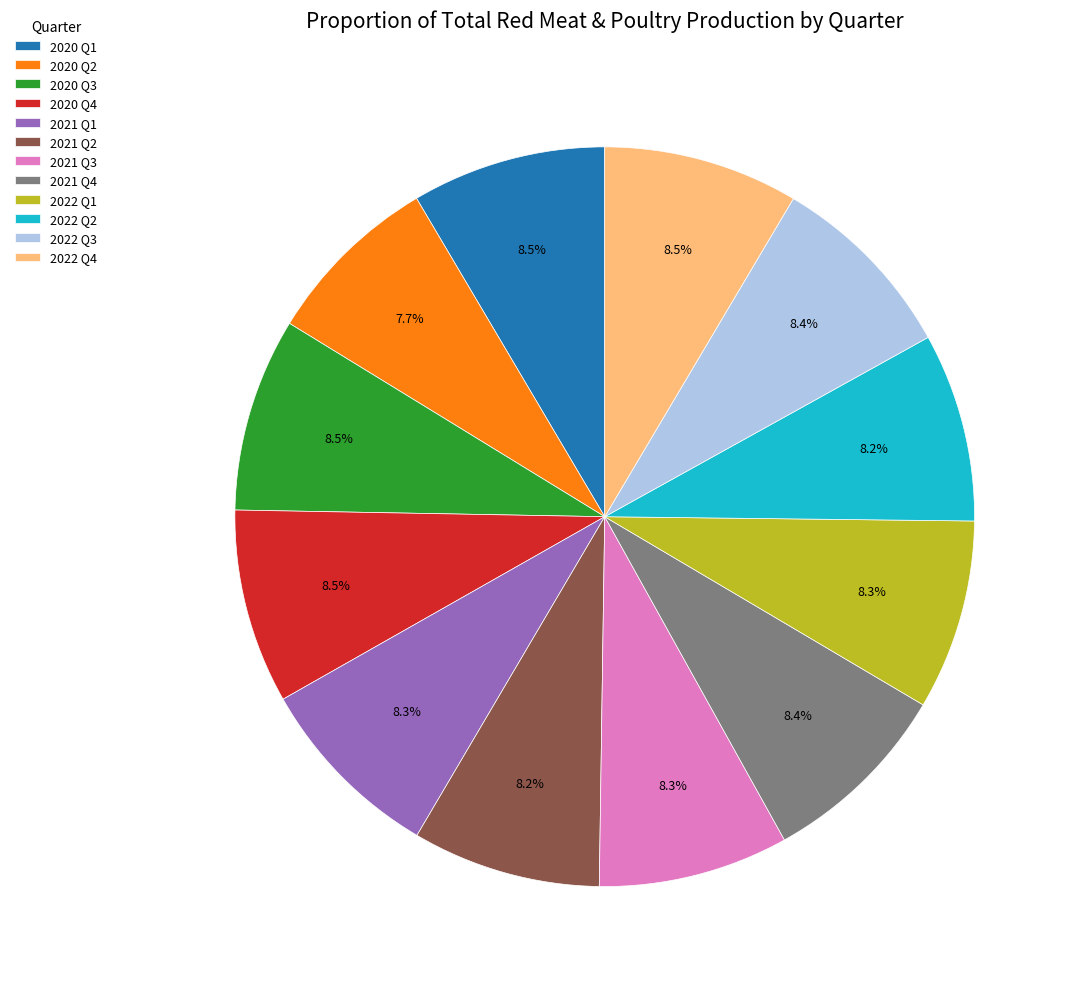

How much of the chart is everything except 2020 Q3?

91.5%